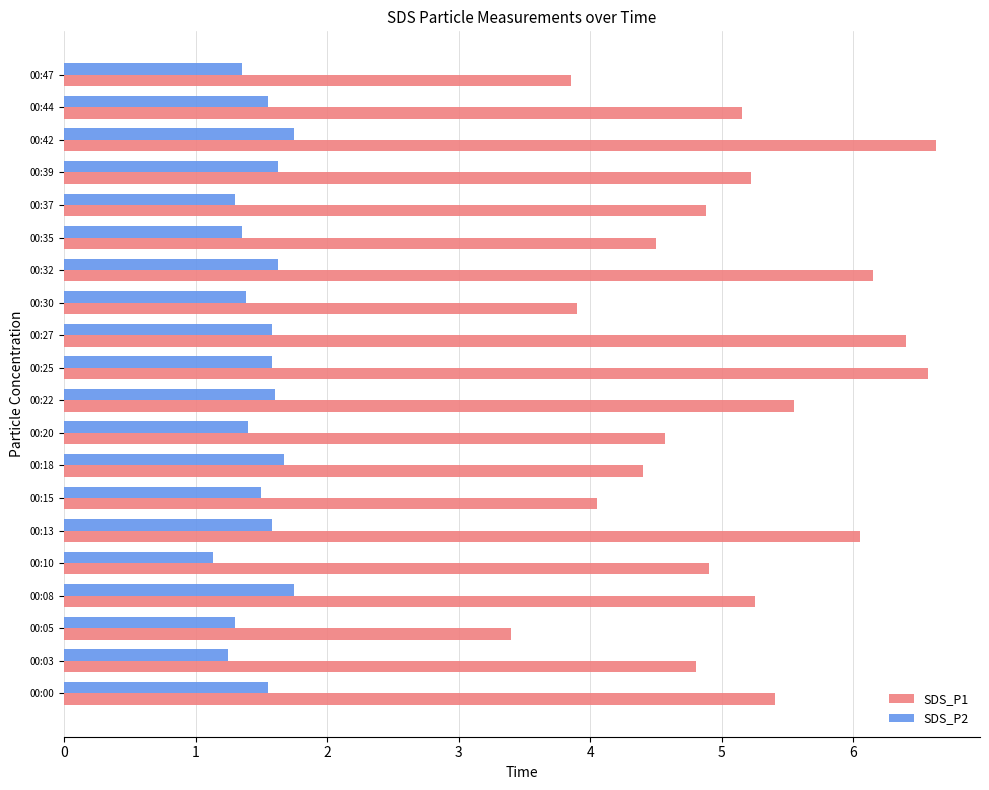

What is the average value of the SDS_P2 series?

1.5